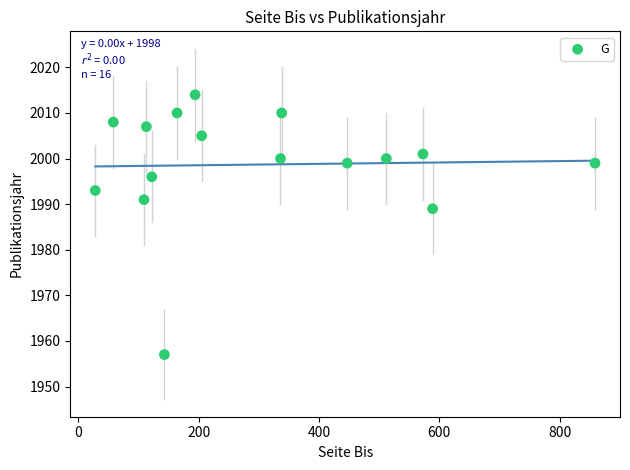

What Y value in the scatter plot is closest to 1985?

1989